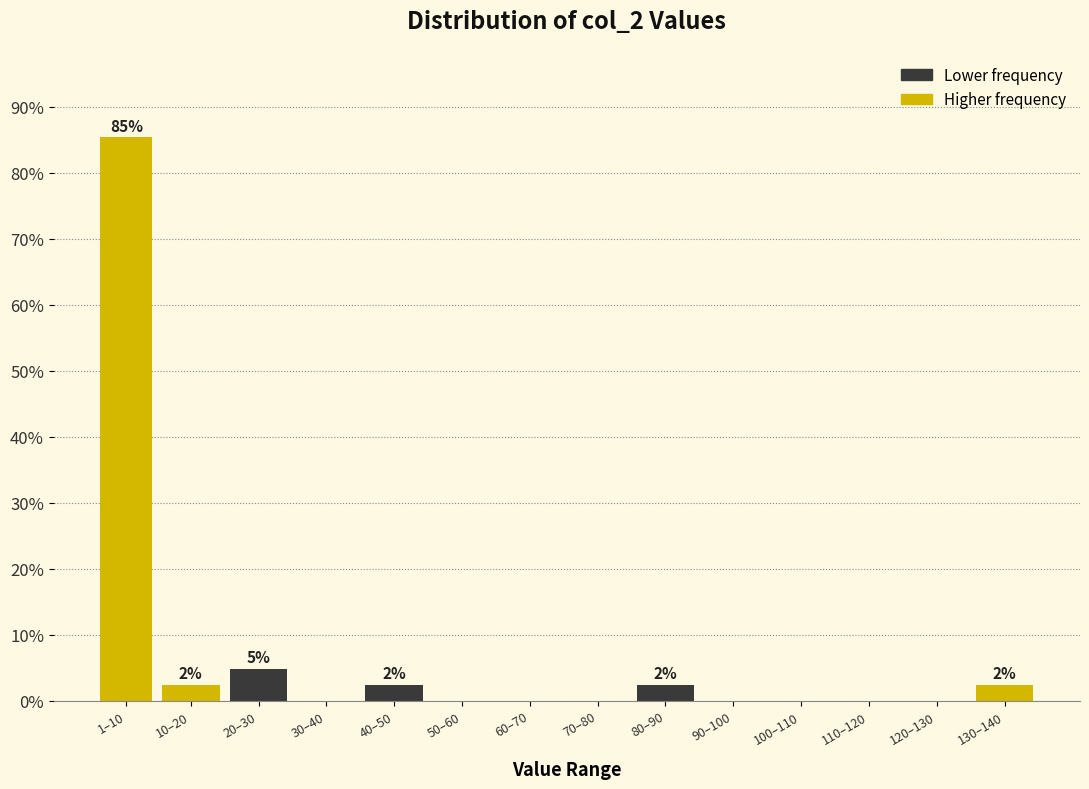

Reading left to right, what are all the values shown in this chart?

1–10=85.4	10–20=2.4	20–30=4.9	30–40=0.0	40–50=2.4	50–60=0.0	60–70=0.0	70–80=0.0	80–90=2.4	90–100=0.0	100–110=0.0	110–120=0.0	120–130=0.0	130–140=2.4